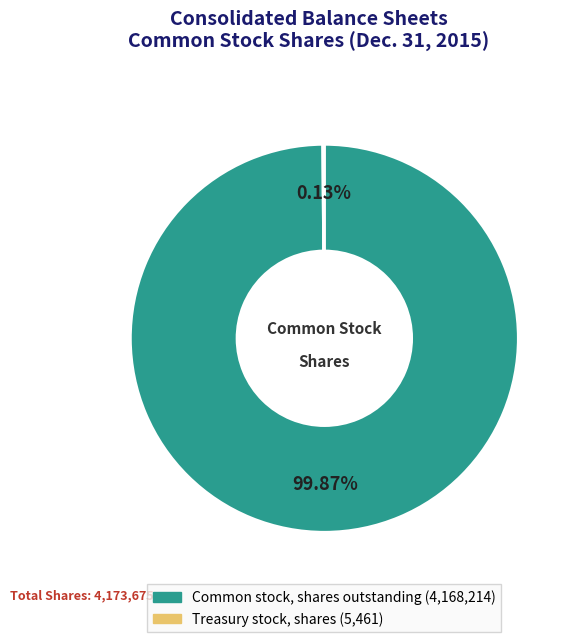

Does any single category account for the majority?

Yes